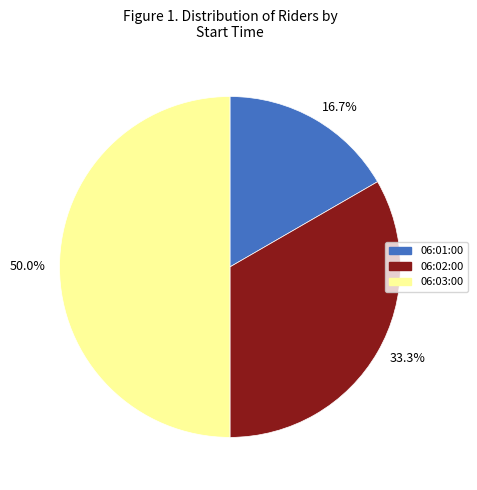

True or false: 06:03:00 accounts for 50% of the total.

True